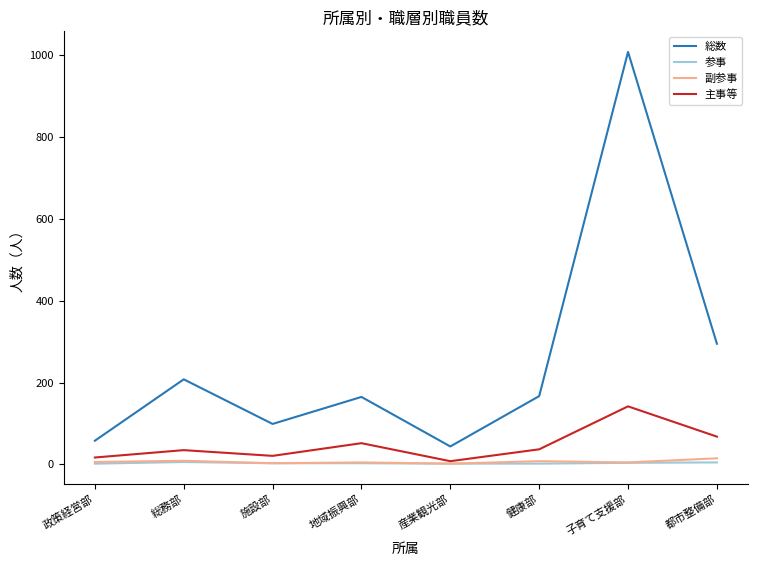

At which label does 主事等 reach its minimum?

産業観光部